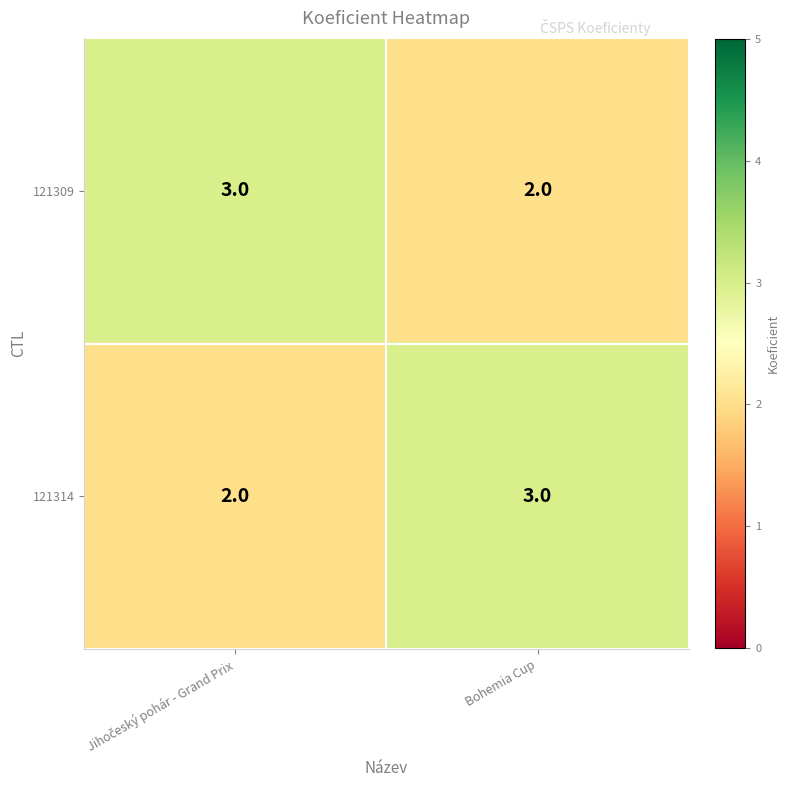

True or false: 121309 has a value of 2 at Bohemia Cup.

True